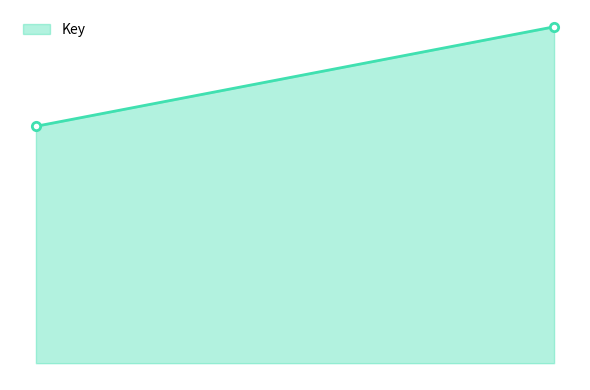

Does the chart display data point markers on the line(s)?

No